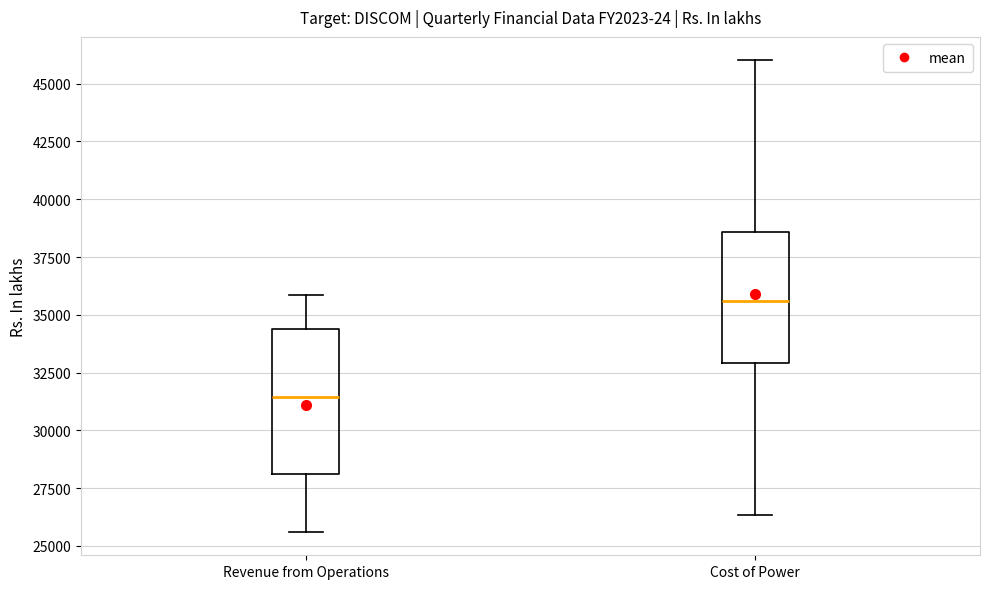

Which box is the tallest, from its lower edge to its upper edge?

Revenue from Operations